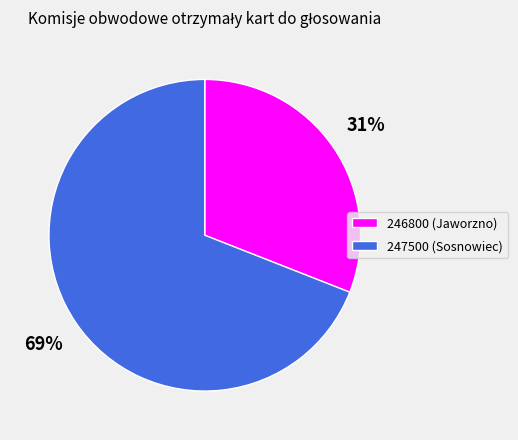

Which has a higher value, 247500 (Sosnowiec) or 246800 (Jaworzno)?

247500 (Sosnowiec)